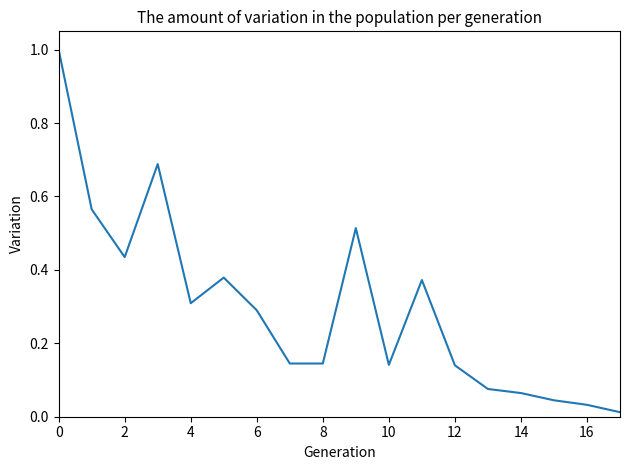

Does the chart display data point markers on the line(s)?

No